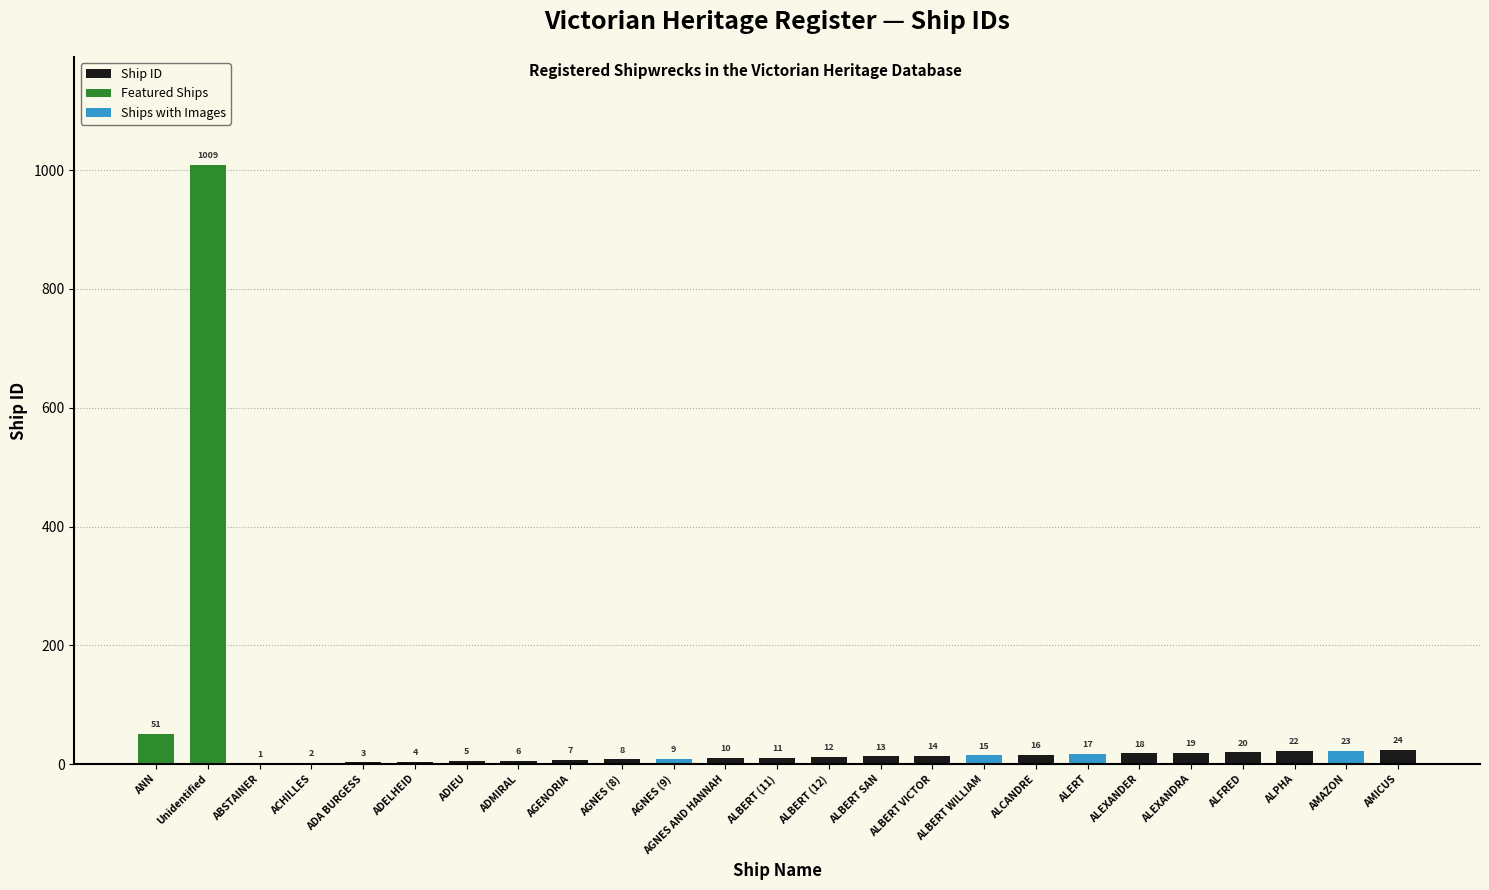

Which label corresponds to the largest value in the chart?

Unidentified